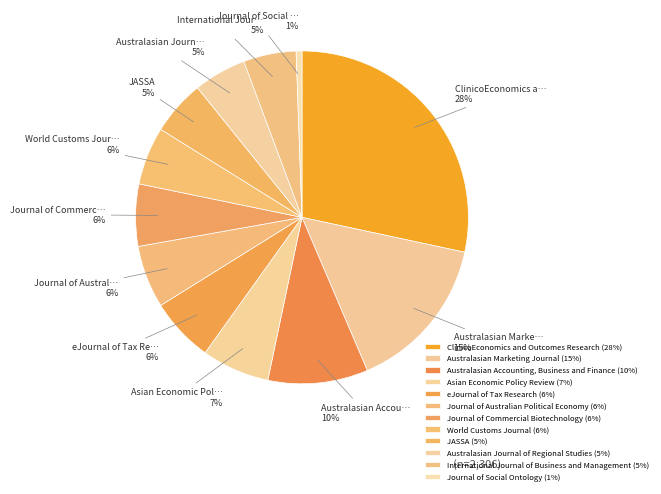

The ClinicoEconomics and Outcomes Research slice represents 28% of the pie. True or false?

True